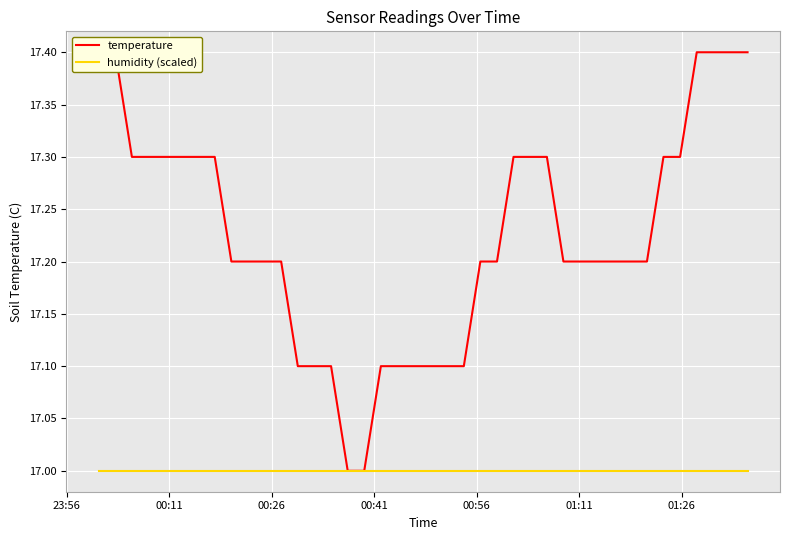

Does the chart display data point markers on the line(s)?

No